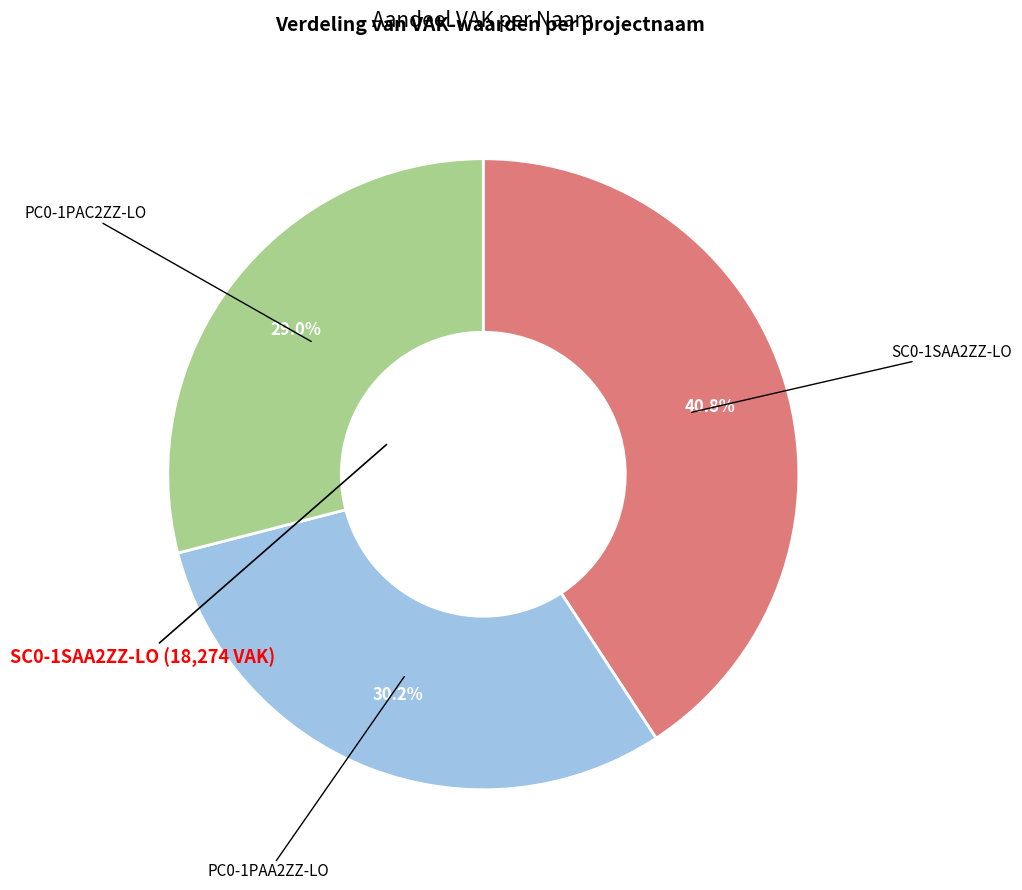

What percentage is NOT represented by PC0-1PAA2ZZ-LO?

69.8%